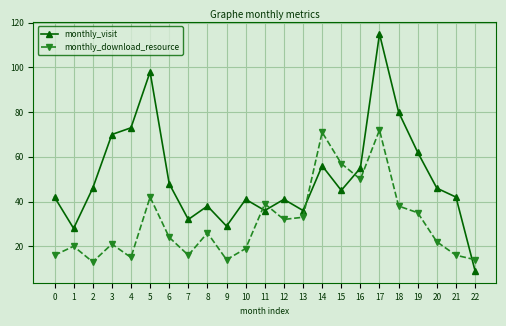

At which label is monthly_visit closest to 62?

19